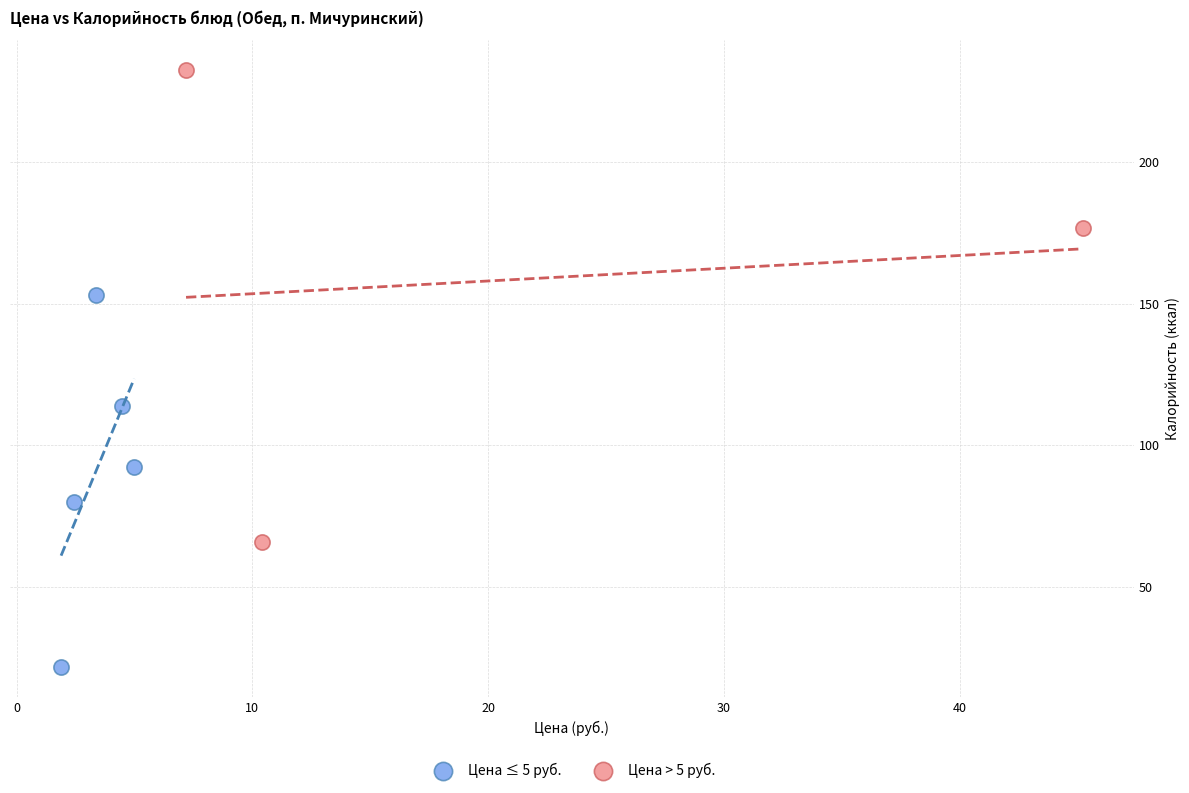

Which series has the widest spread of Y values?

Цена > 5 руб.